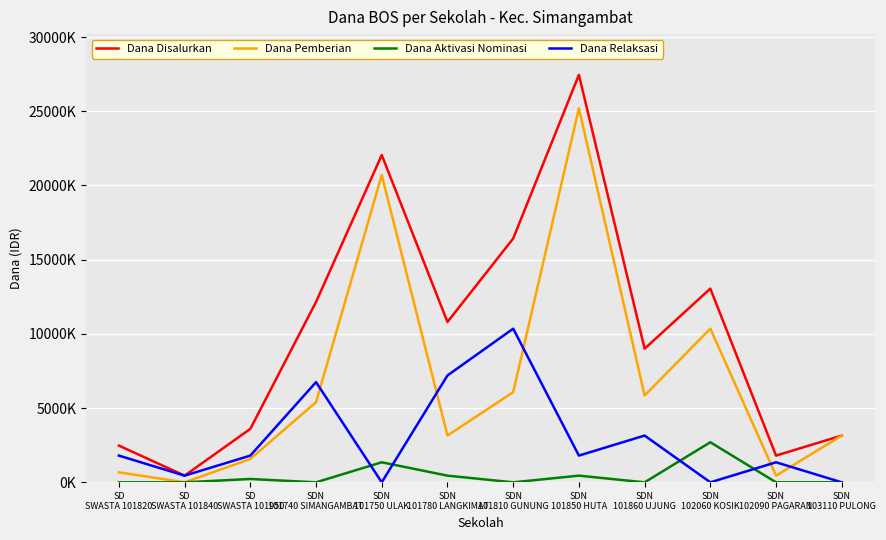

At SDN
101850 HUTA, list the series in order from largest to smallest.

Dana Disalurkan, Dana Pemberian, Dana Relaksasi, Dana Aktivasi Nominasi